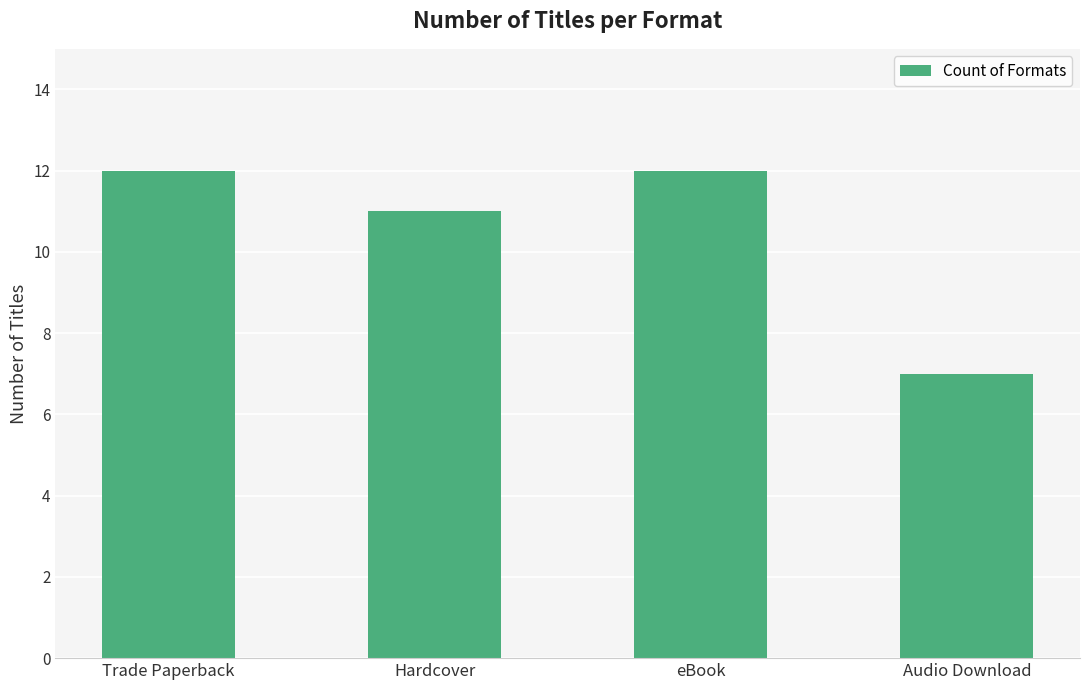

What is the value of the 1st bar from the left?

12